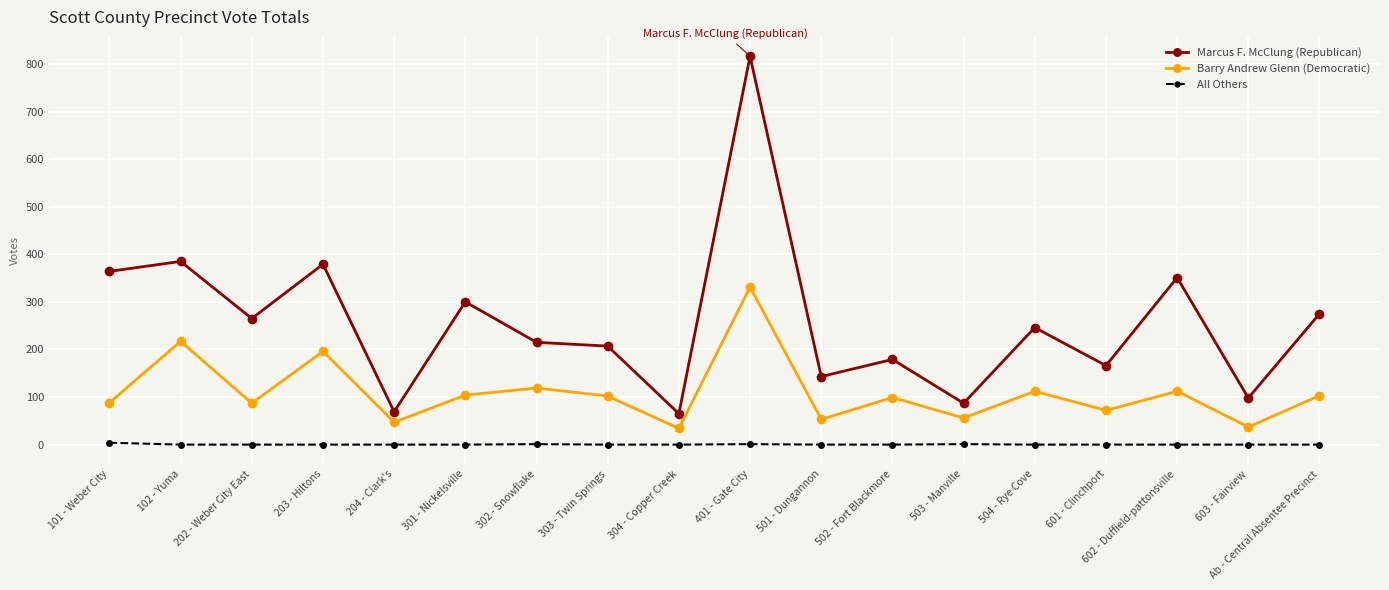

What are all the series names shown in the legend?

Marcus F. McClung (Republican), Barry Andrew Glenn (Democratic), All Others